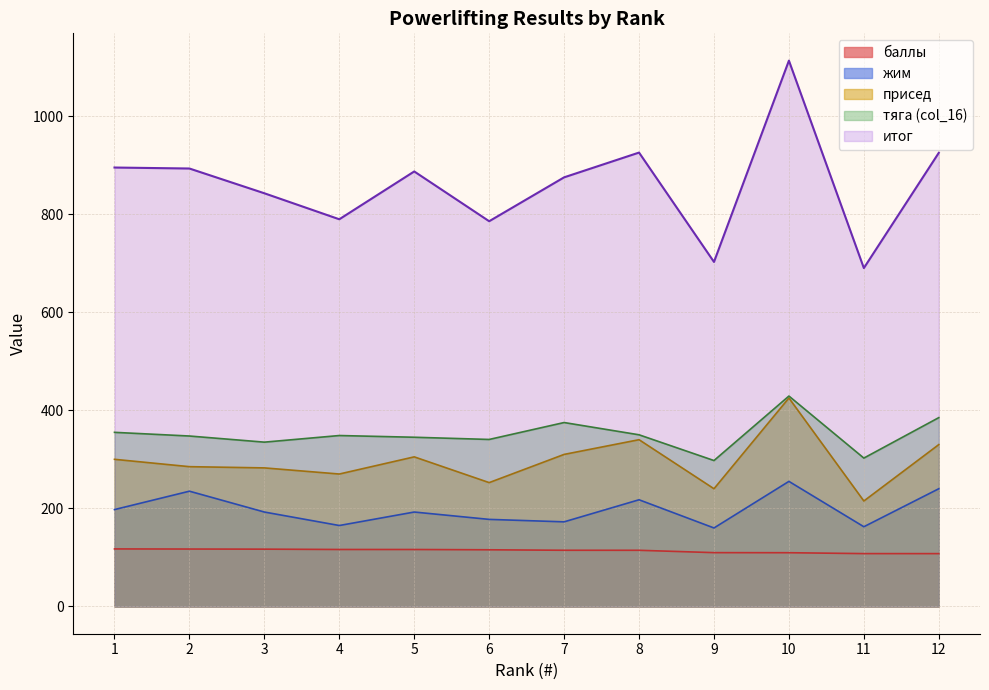

What is the value of the баллы point at the 5th from the left?

116.1